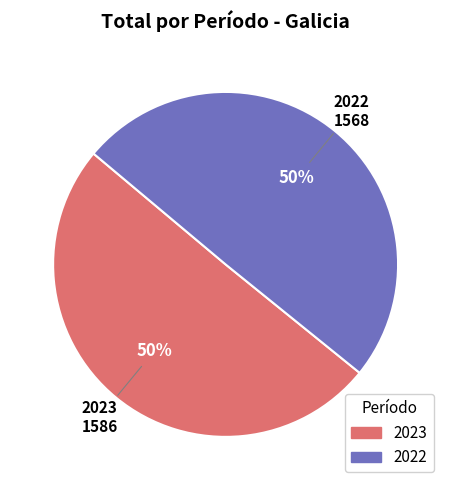

Which slice is the largest?

2023